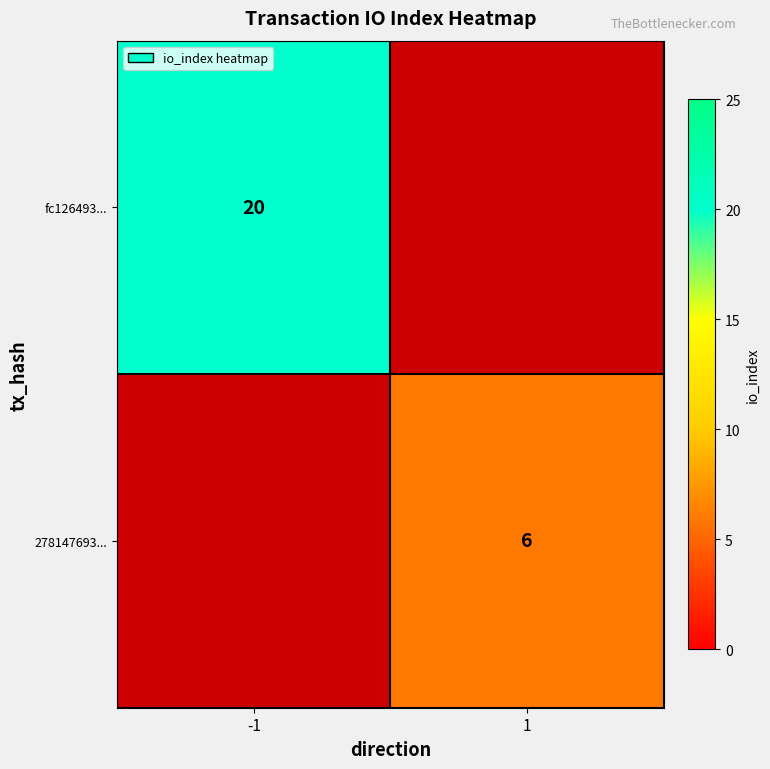

Is it true that 278147693... equals 4 at 1?

False